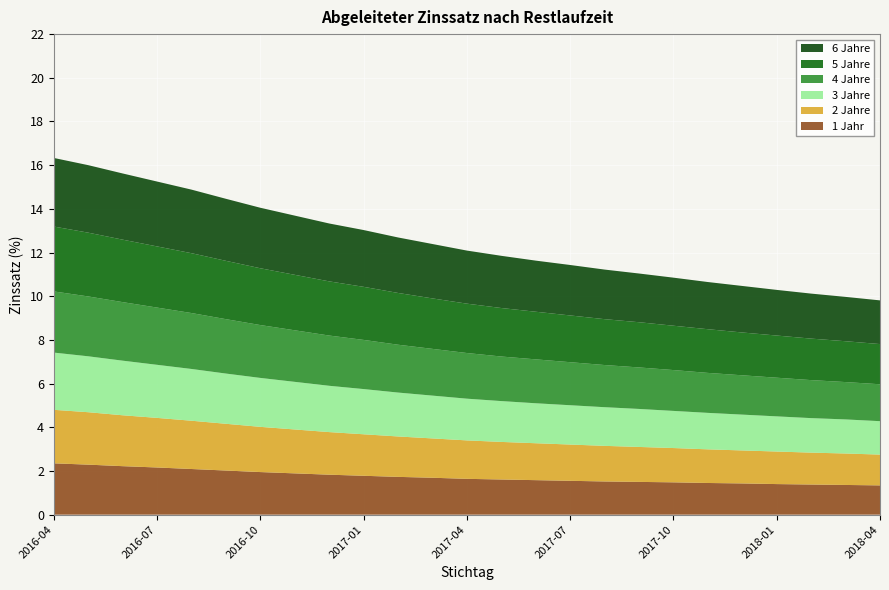

Reading right to left, extract all data points from this chart.

1 Jahr: 2018-04=1.3	2018-03=1.4	2018-02=1.4	2018-01=1.4	2017-12=1.4	2017-11=1.4	2017-10=1.5	2017-09=1.5	2017-08=1.5	2017-07=1.6	2017-06=1.6	2017-05=1.6	2017-04=1.6	2017-03=1.7	2017-02=1.7	2017-01=1.8	2016-12=1.8	2016-11=1.9	2016-10=1.9	2016-09=2.0	2016-08=2.1	2016-07=2.2	2016-06=2.2	2016-05=2.3	2016-04=2.4
2 Jahre: 2018-04=1.4	2018-03=1.4	2018-02=1.5	2018-01=1.5	2017-12=1.5	2017-11=1.5	2017-10=1.6	2017-09=1.6	2017-08=1.6	2017-07=1.7	2017-06=1.7	2017-05=1.7	2017-04=1.8	2017-03=1.8	2017-02=1.9	2017-01=1.9	2016-12=1.9	2016-11=2.0	2016-10=2.1	2016-09=2.1	2016-08=2.2	2016-07=2.3	2016-06=2.3	2016-05=2.4	2016-04=2.5
3 Jahre: 2018-04=1.5	2018-03=1.6	2018-02=1.6	2018-01=1.6	2017-12=1.6	2017-11=1.7	2017-10=1.7	2017-09=1.7	2017-08=1.8	2017-07=1.8	2017-06=1.8	2017-05=1.9	2017-04=1.9	2017-03=2.0	2017-02=2.0	2017-01=2.1	2016-12=2.1	2016-11=2.2	2016-10=2.2	2016-09=2.3	2016-08=2.4	2016-07=2.4	2016-06=2.5	2016-05=2.6	2016-04=2.6
4 Jahre: 2018-04=1.7	2018-03=1.7	2018-02=1.7	2018-01=1.8	2017-12=1.8	2017-11=1.8	2017-10=1.9	2017-09=1.9	2017-08=1.9	2017-07=2.0	2017-06=2.0	2017-05=2.0	2017-04=2.1	2017-03=2.1	2017-02=2.2	2017-01=2.2	2016-12=2.3	2016-11=2.4	2016-10=2.4	2016-09=2.5	2016-08=2.6	2016-07=2.6	2016-06=2.7	2016-05=2.7	2016-04=2.8
5 Jahre: 2018-04=1.8	2018-03=1.9	2018-02=1.9	2018-01=1.9	2017-12=2.0	2017-11=2.0	2017-10=2.0	2017-09=2.1	2017-08=2.1	2017-07=2.1	2017-06=2.2	2017-05=2.2	2017-04=2.3	2017-03=2.3	2017-02=2.4	2017-01=2.4	2016-12=2.5	2016-11=2.5	2016-10=2.6	2016-09=2.7	2016-08=2.7	2016-07=2.8	2016-06=2.9	2016-05=2.9	2016-04=3.0
6 Jahre: 2018-04=2.0	2018-03=2.0	2018-02=2.1	2018-01=2.1	2017-12=2.1	2017-11=2.2	2017-10=2.2	2017-09=2.2	2017-08=2.3	2017-07=2.3	2017-06=2.3	2017-05=2.4	2017-04=2.4	2017-03=2.5	2017-02=2.5	2017-01=2.6	2016-12=2.6	2016-11=2.7	2016-10=2.8	2016-09=2.8	2016-08=2.9	2016-07=3.0	2016-06=3.0	2016-05=3.1	2016-04=3.1